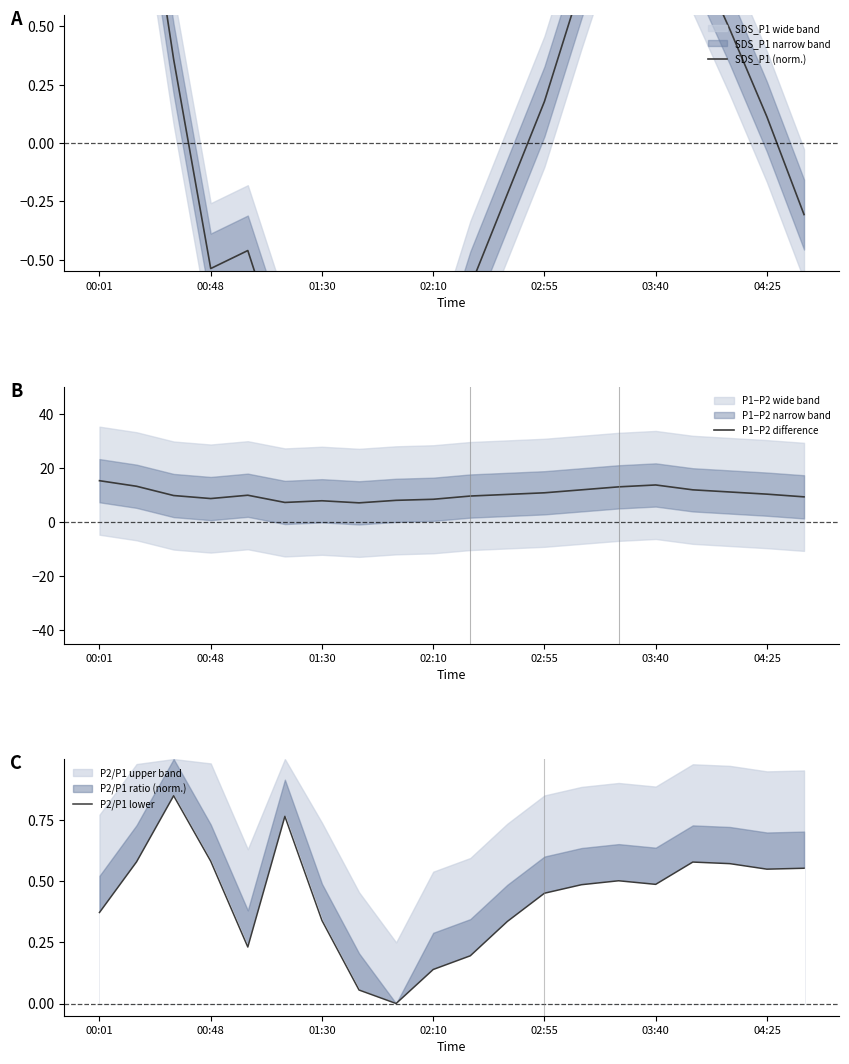

True or false: SDS_P1 (norm.) has a value of 0.7 at 13.

True